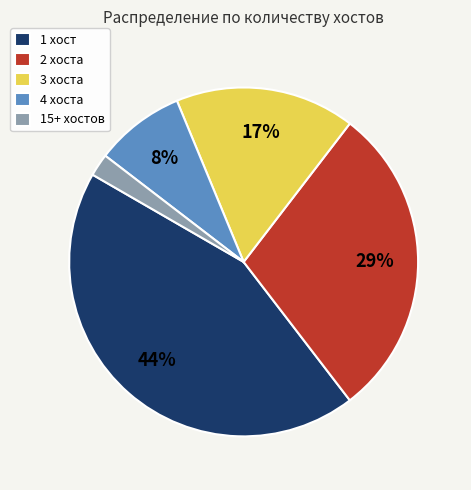

Is the sum of 1 хост and 3 хоста greater than half?

Yes